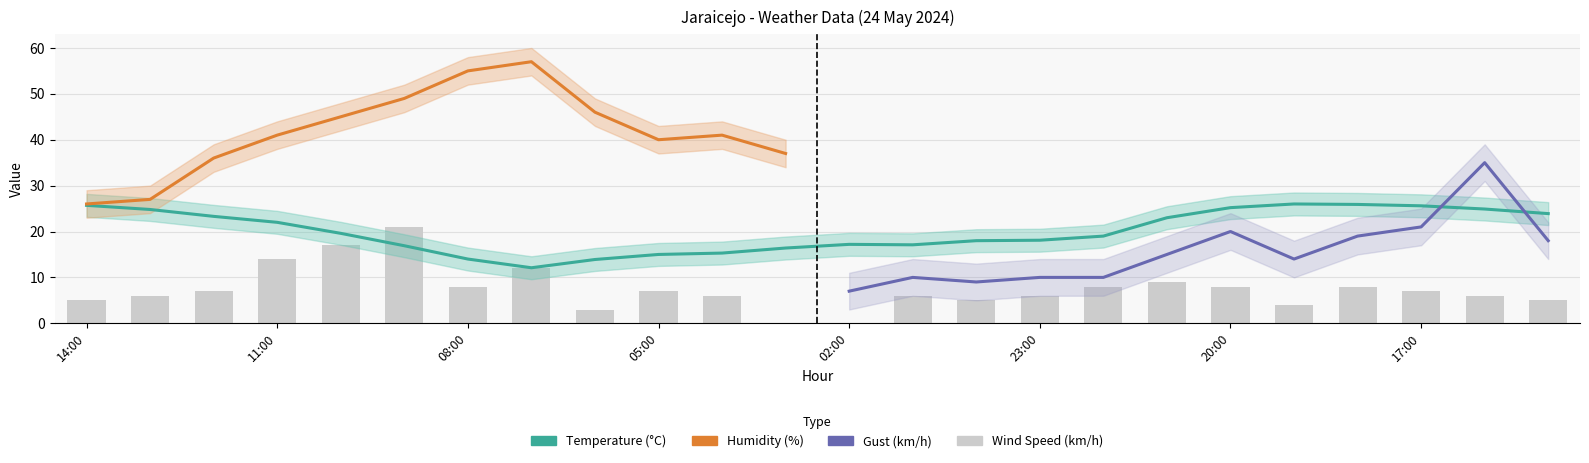

What is the average value of the Wind Speed (km/h) series?

7.4